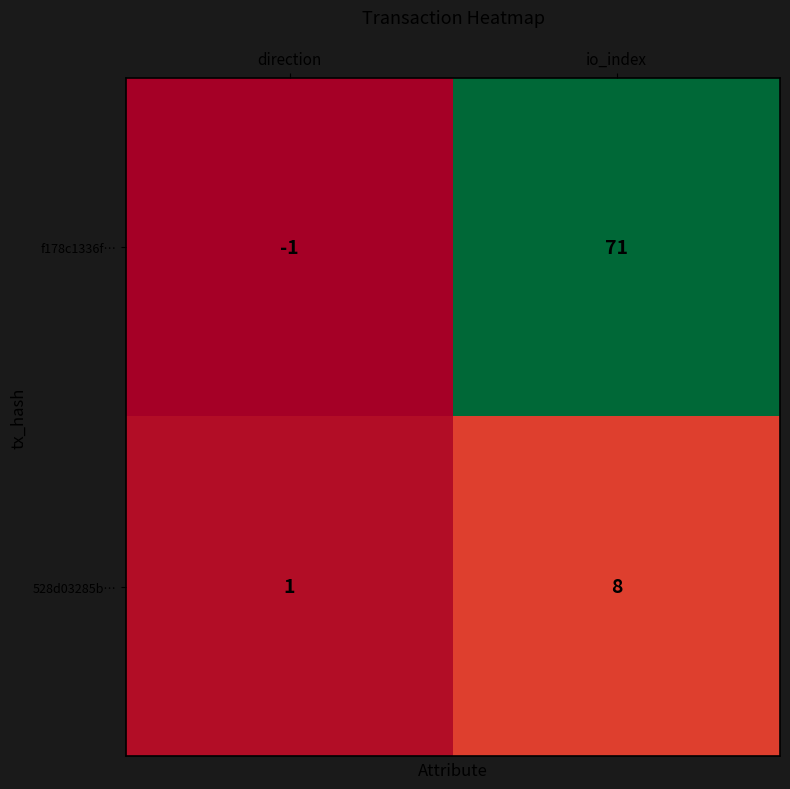

What is the smallest value displayed?

-1